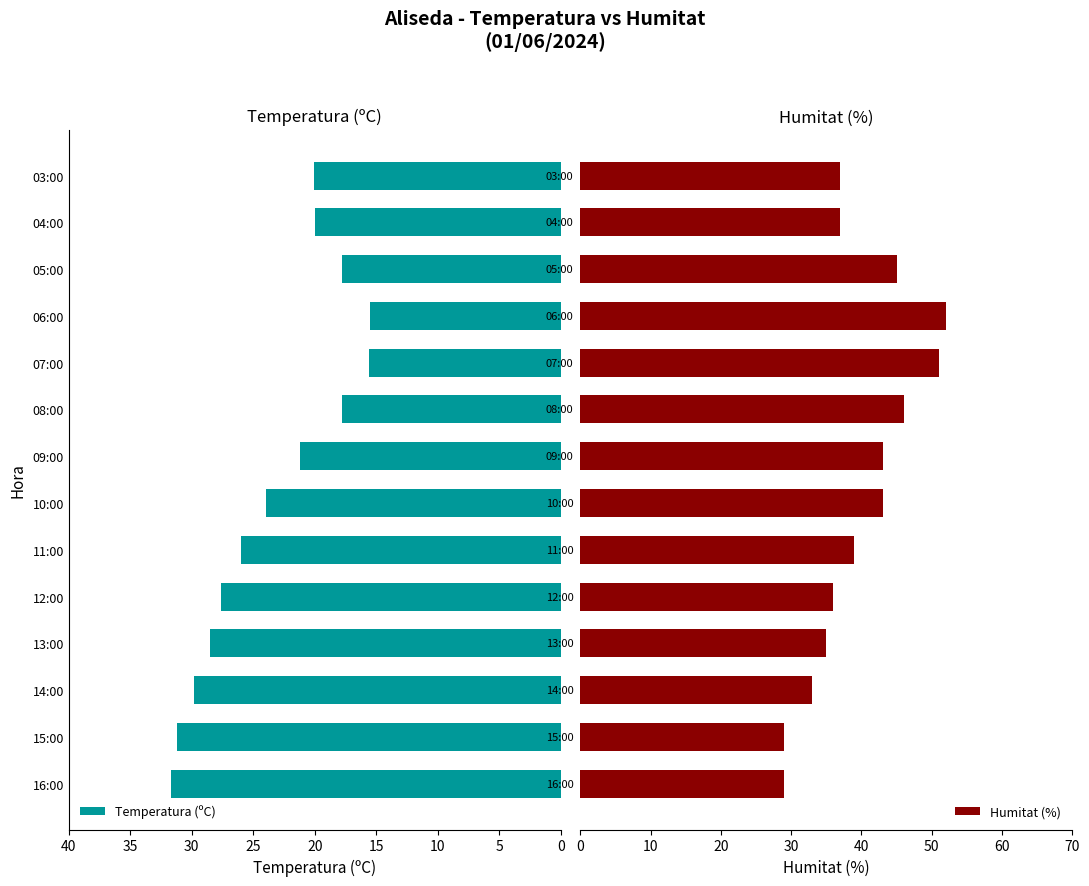

How many series are shown in this chart?

2